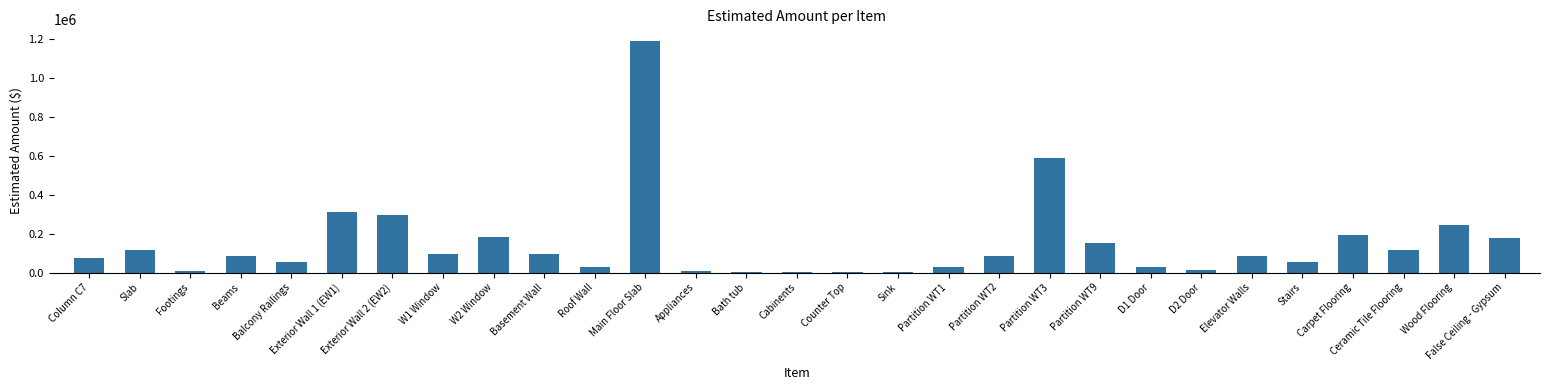

Read the value at Stairs.

54407.6